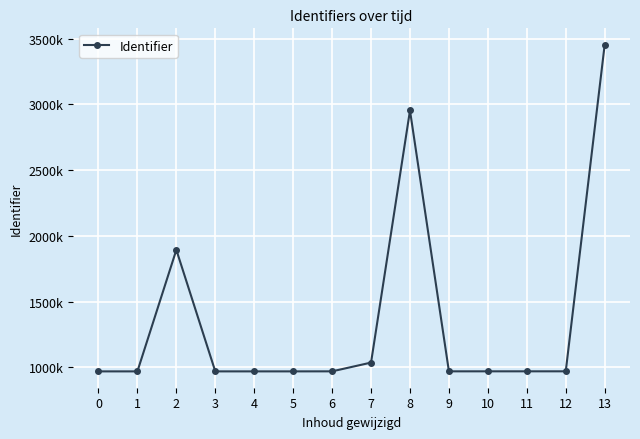

Reading left to right, what are all the values shown in this chart?

0=969299	1=969305	2=1893496	3=969341	4=969351	5=969361	6=969629	7=1036202	8=2953499	9=969675	10=969720	11=969755	12=969803	13=3453976